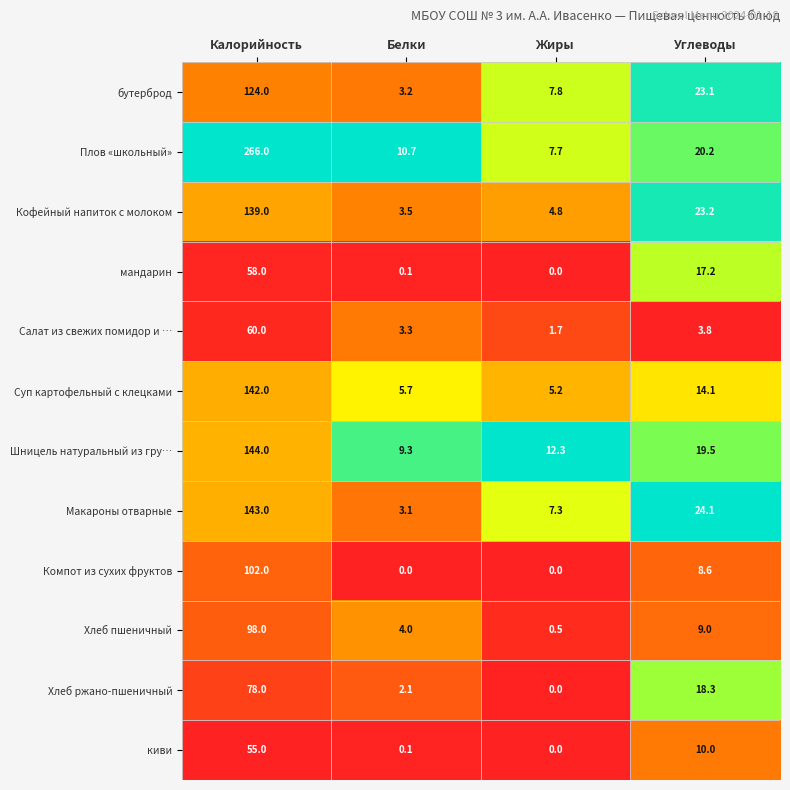

The value of Кофейный напиток с молоком at Калорийность is 139.0. True or false?

True